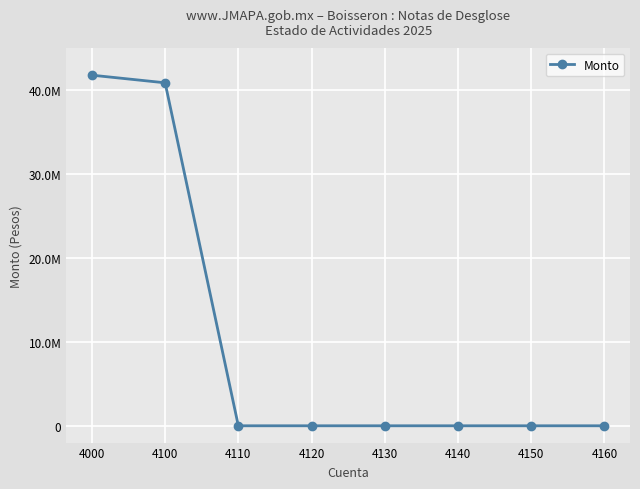

Between 4110 and 4160, which is larger?

4110